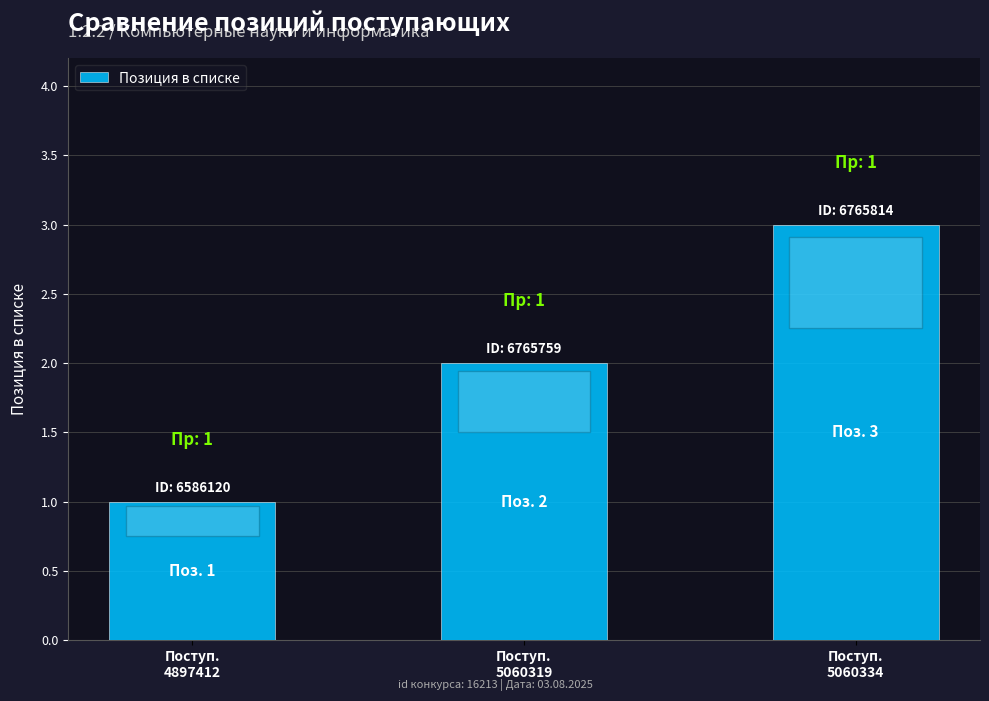

What is the change in value from Поступ.
5060319 to Поступ.
5060334?

+1